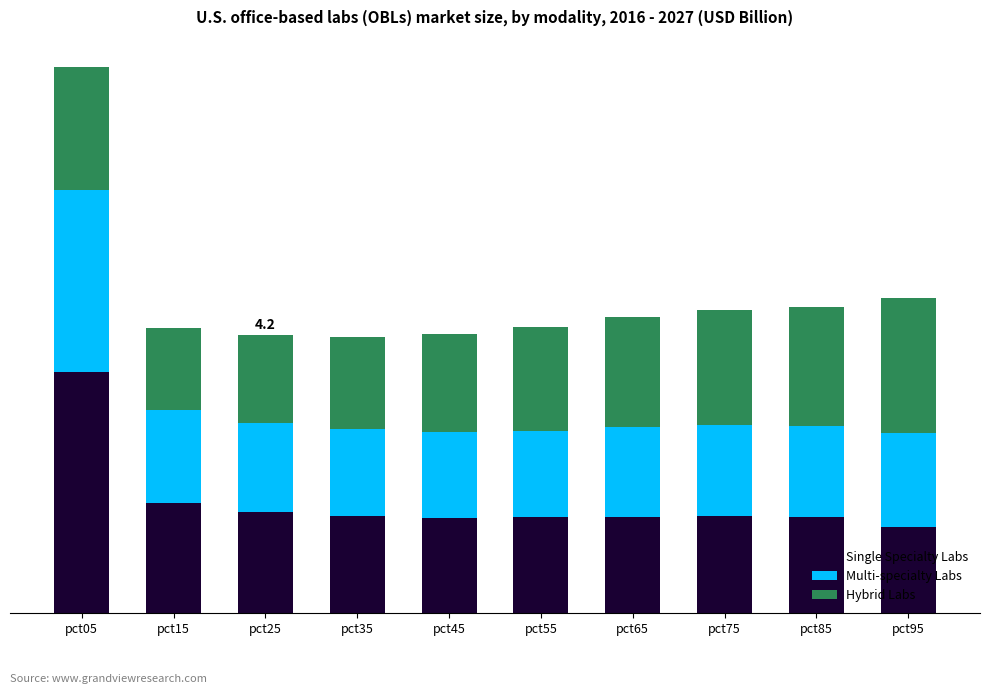

Rank the series at pct15 from lowest to highest value.

Hybrid Labs, Multi-specialty Labs, Single Specialty Labs